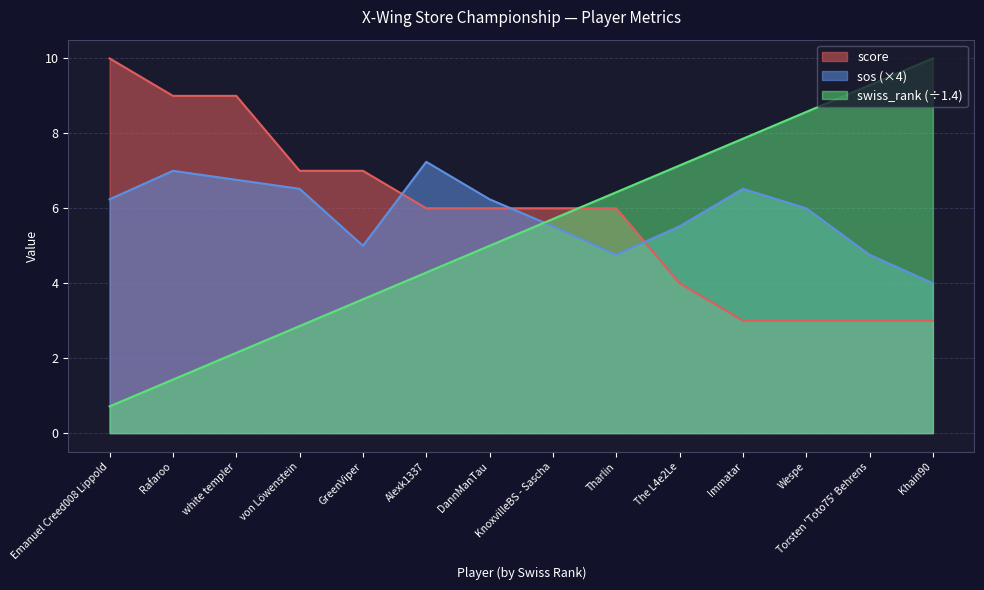

What is the difference between the maximum and minimum values in the score series?

7.0